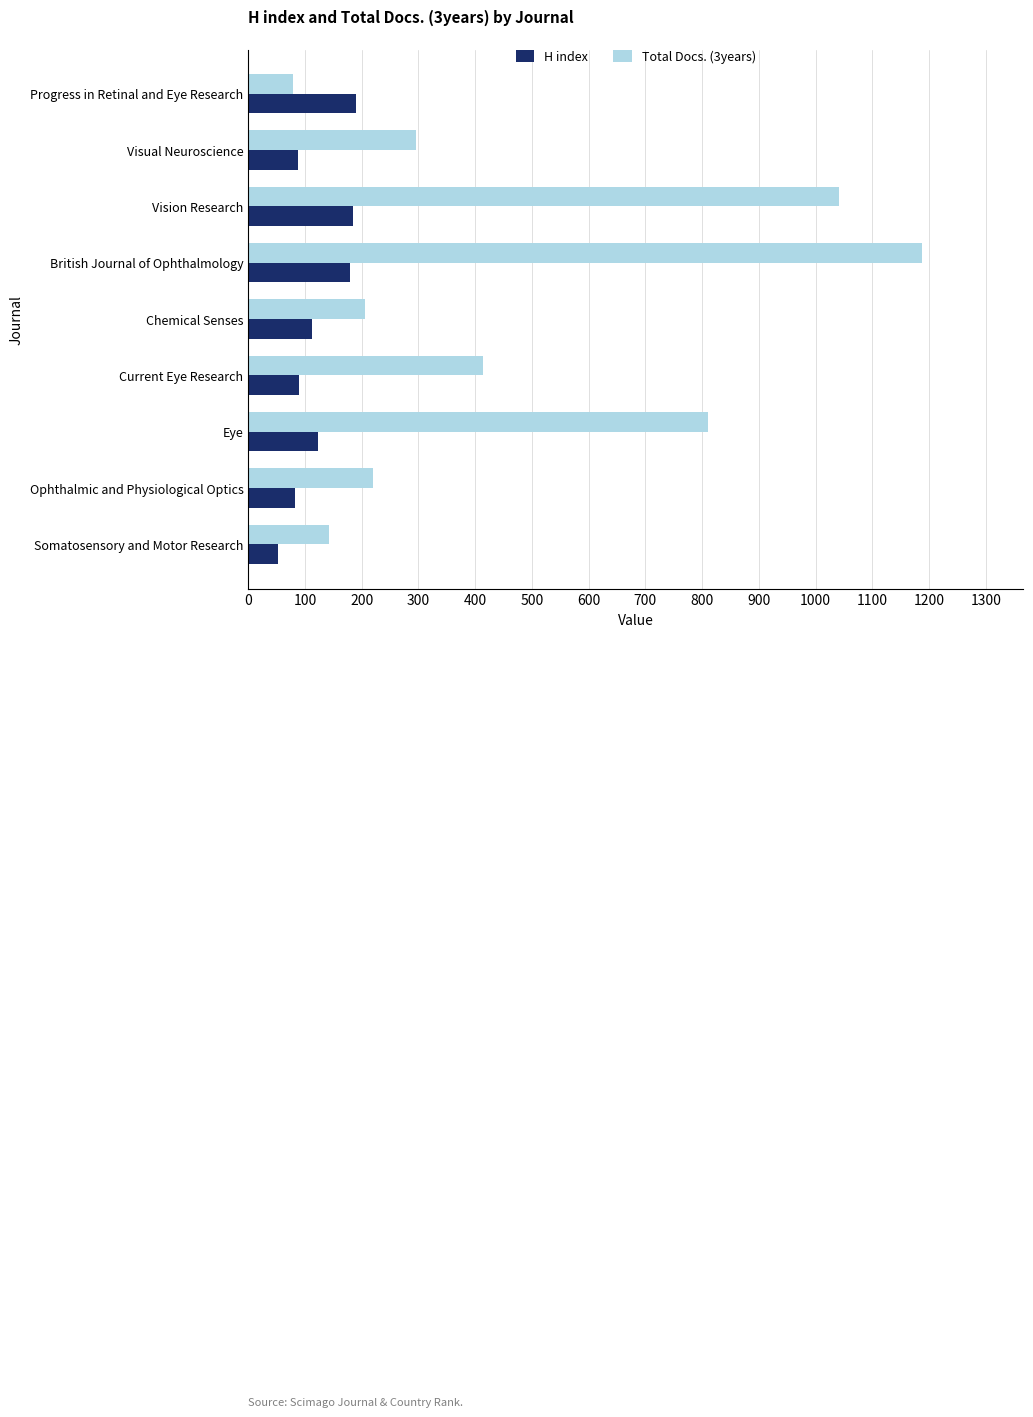

Which series has the widest spread of values?

Total Docs. (3years)